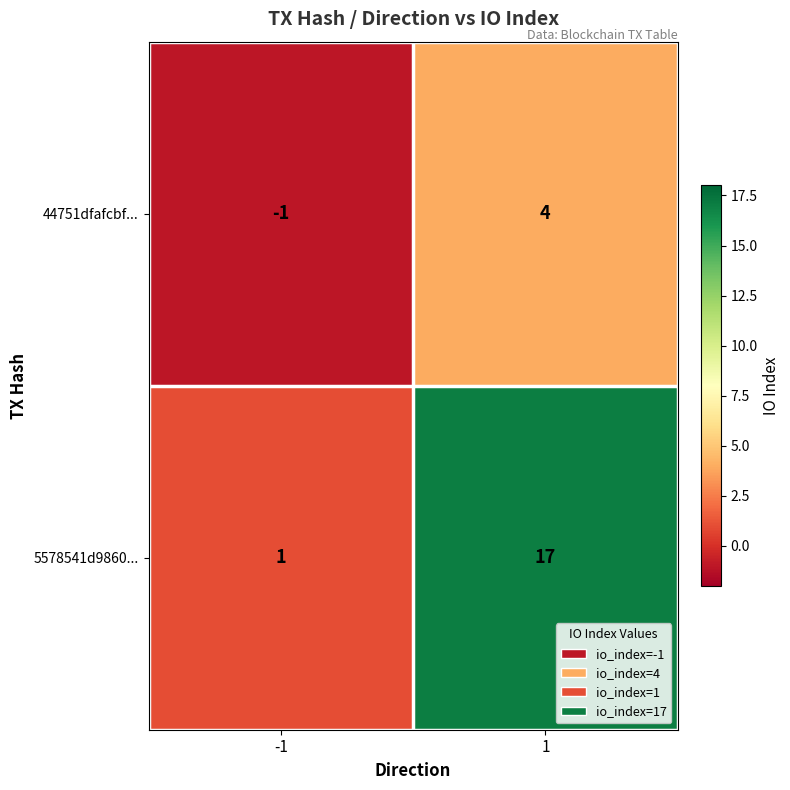

True or false: 44751dfafcbf... has a value of 0 at -1.

False